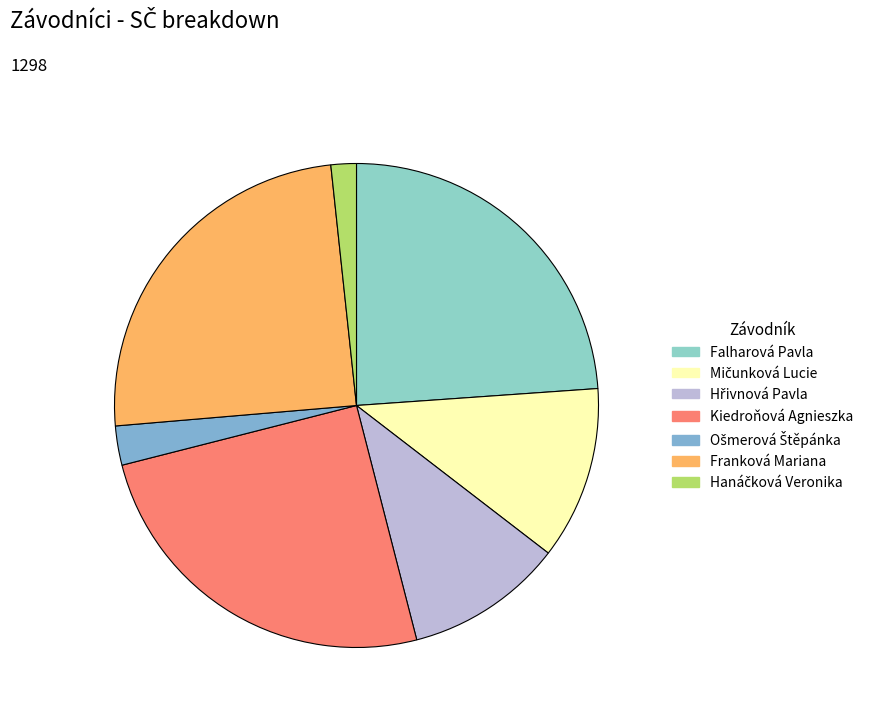

Do Hřivnová Pavla and Falharová Pavla together represent more than half of the pie?

No